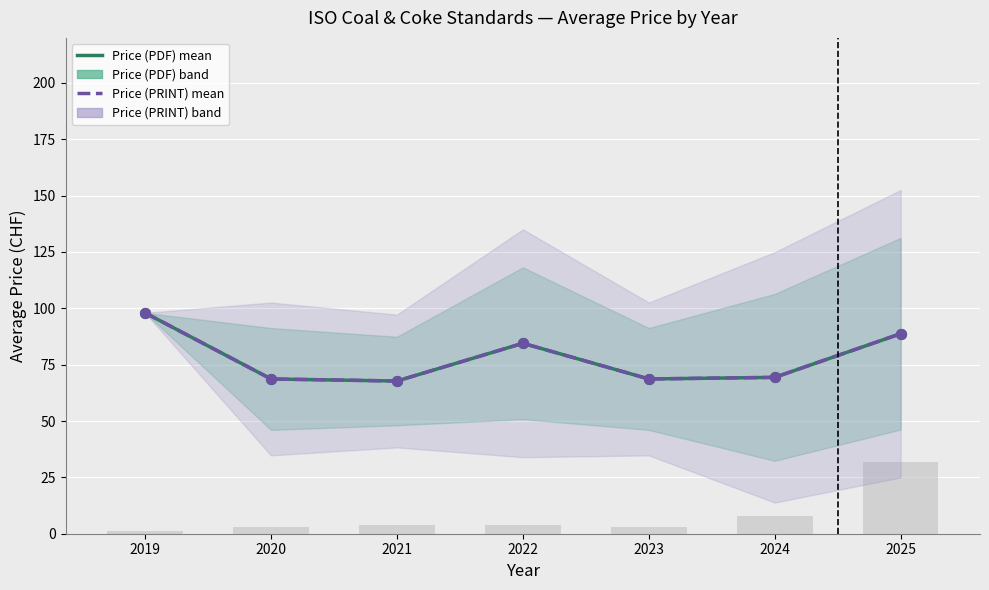

At which category is the sum across all series the highest?

2019